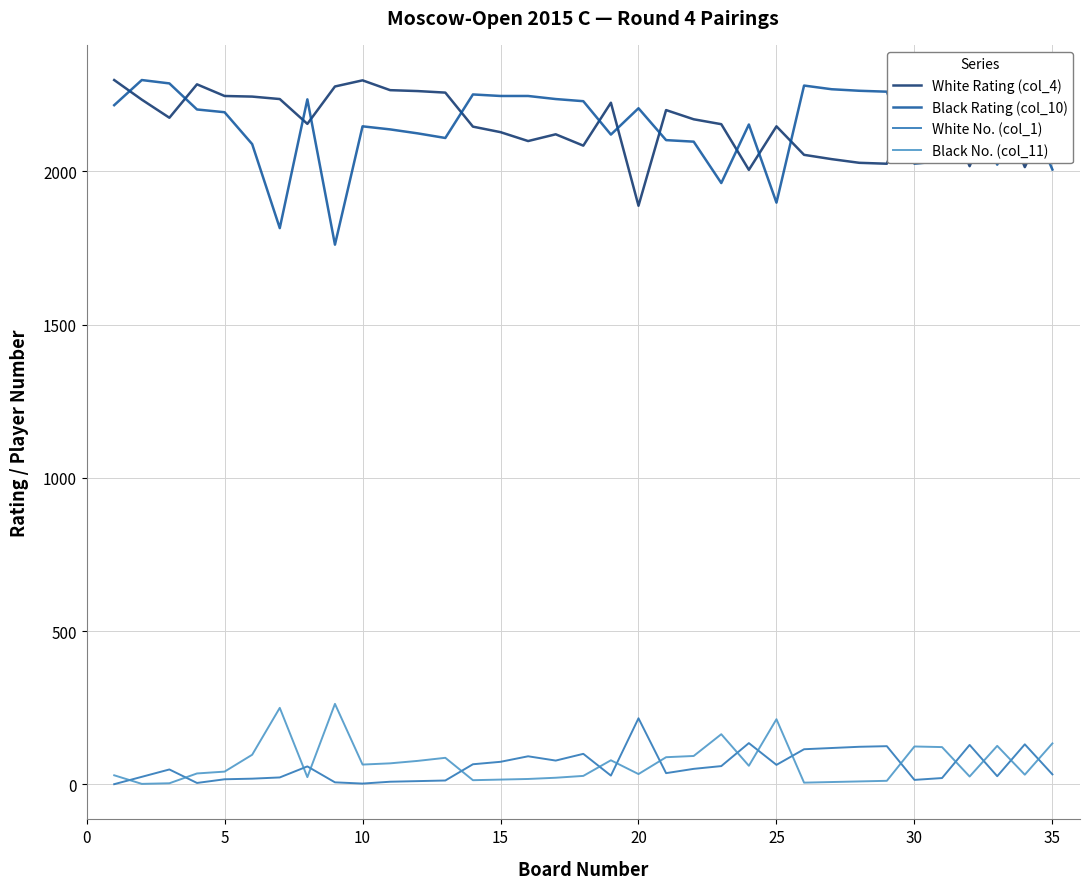

Which series has the largest range (max minus min)?

Black Rating (col_10)